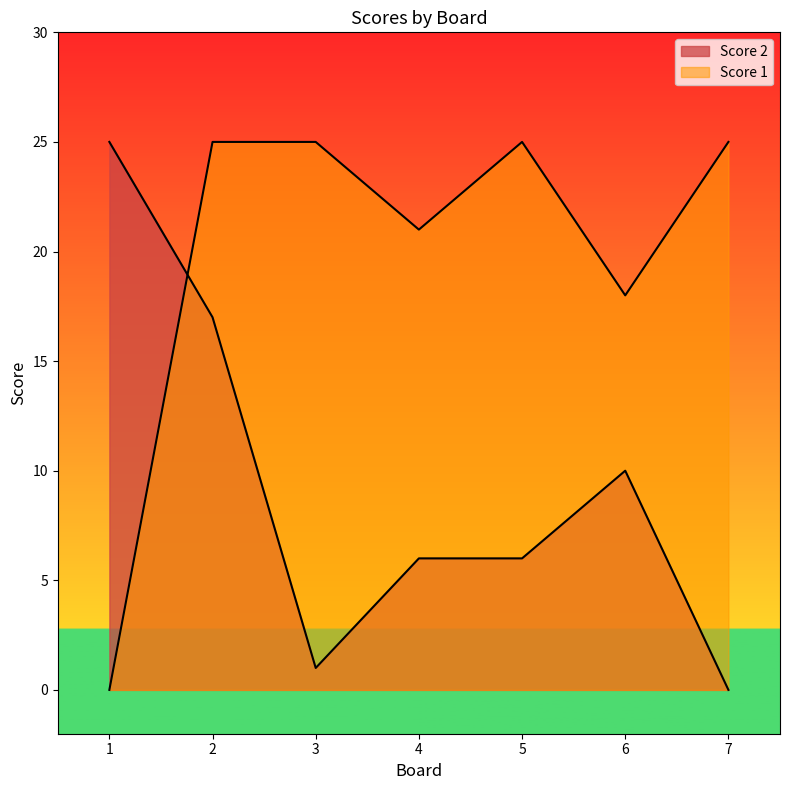

Reading left to right, list all the values displayed in this chart.

Score 2: 25	17	1	6	6	10	0
Score 1: 0	25	25	21	25	18	25